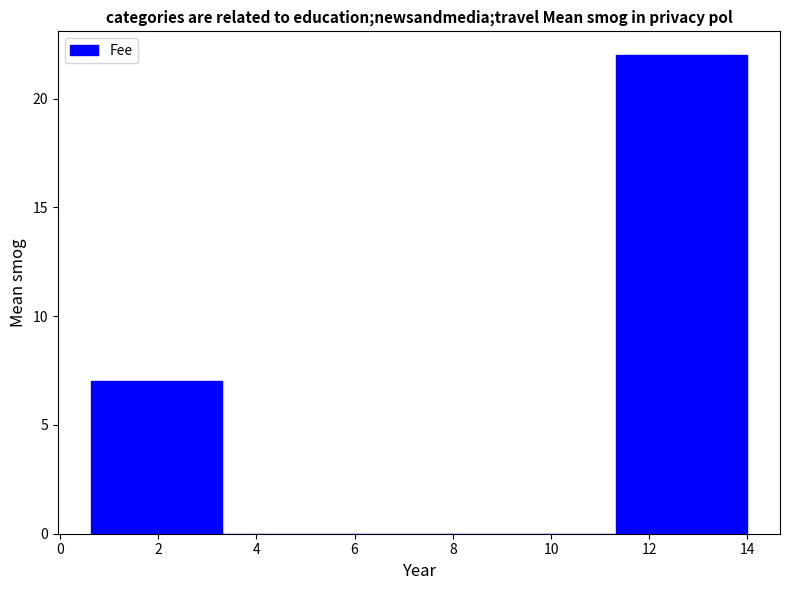

Reading left to right, transcribe this chart: for each bar, give the range it covers on the x-axis and its height. Neither the bar edges nor the heights are printed on the chart, so give them approximately, as read against the axes.

0.6 to 3.2: 7
3.2 to 6.0: 0
6.0 to 8.6: 0
8.6 to 11.4: 0
11.4 to 14.0: 22